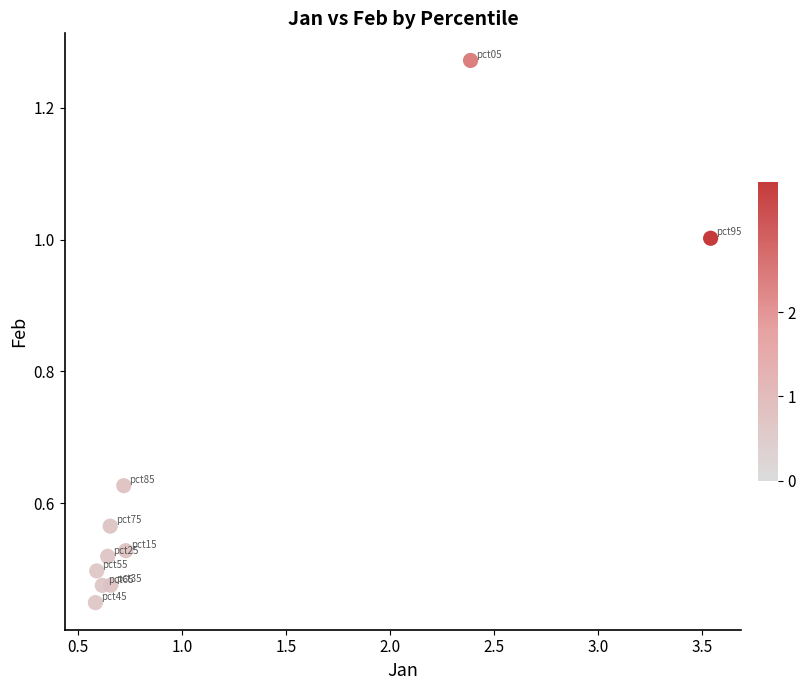

What is the average X value?

1.1